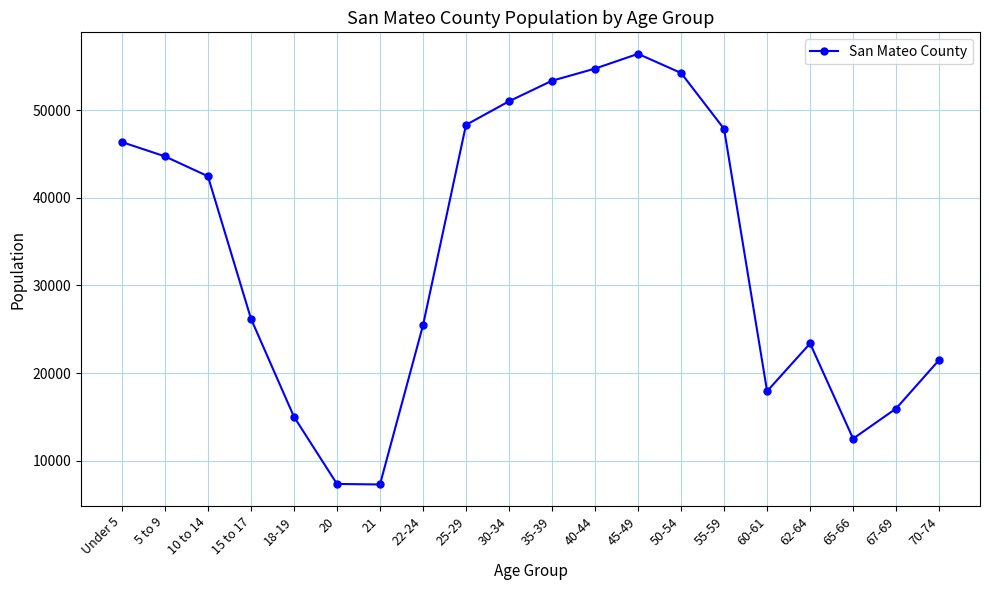

How many values are below 42463?

10